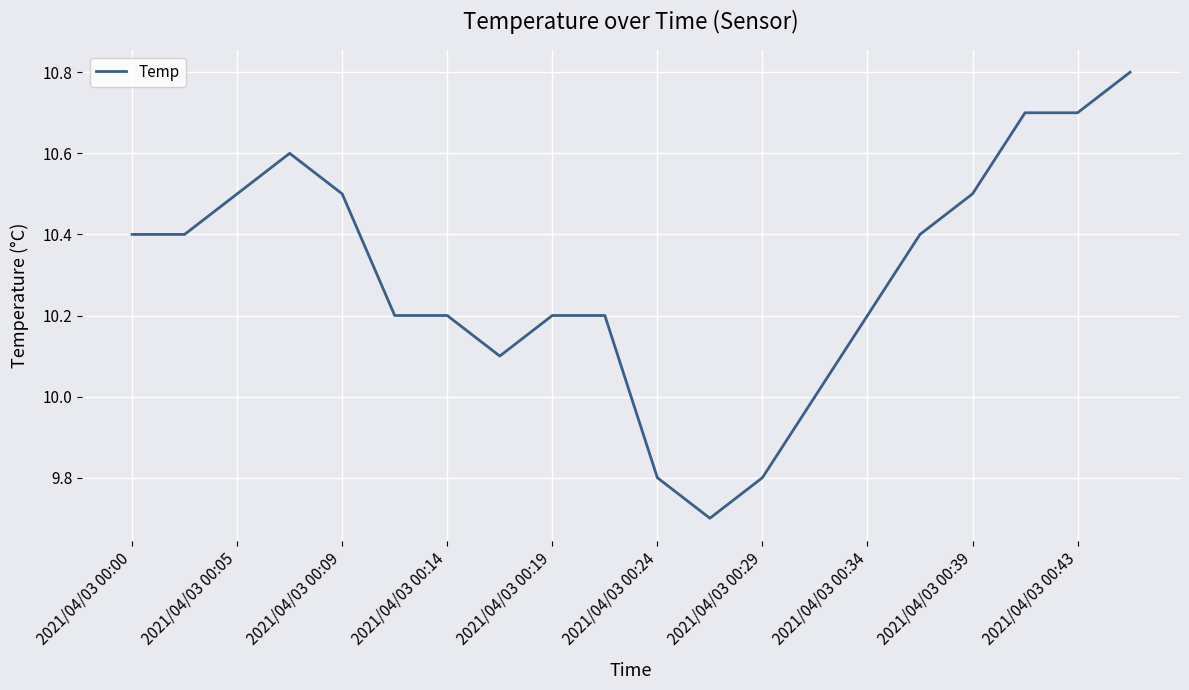

What is the minimum value shown in the chart?

9.7